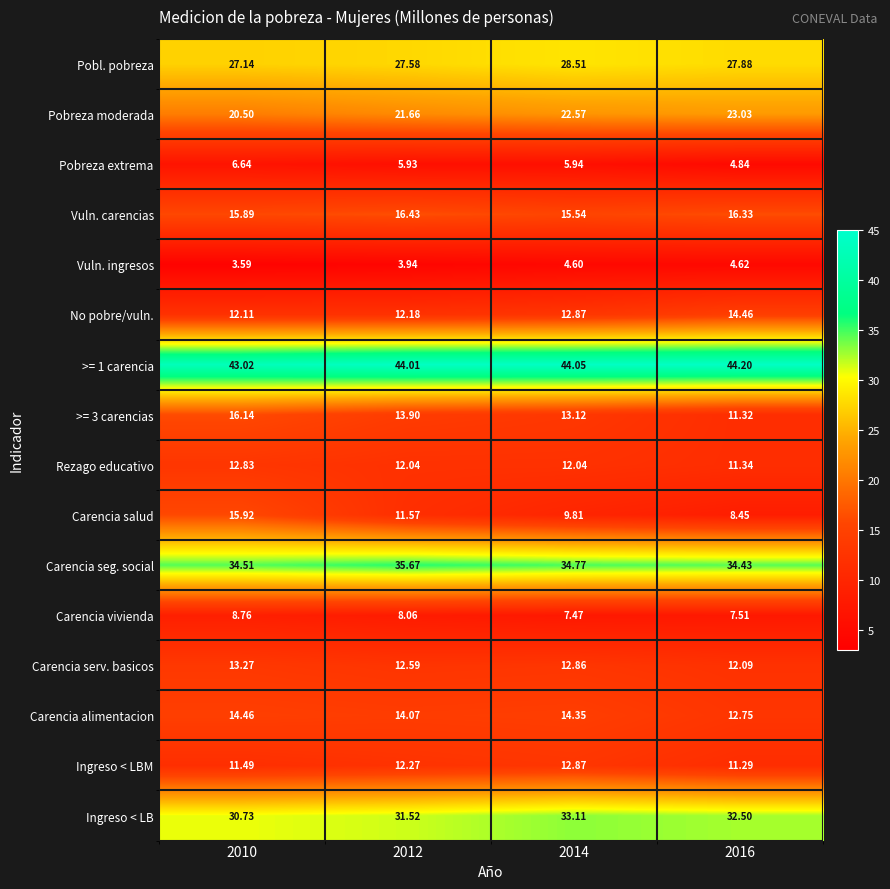

At which category is the sum across all series the highest?

2010